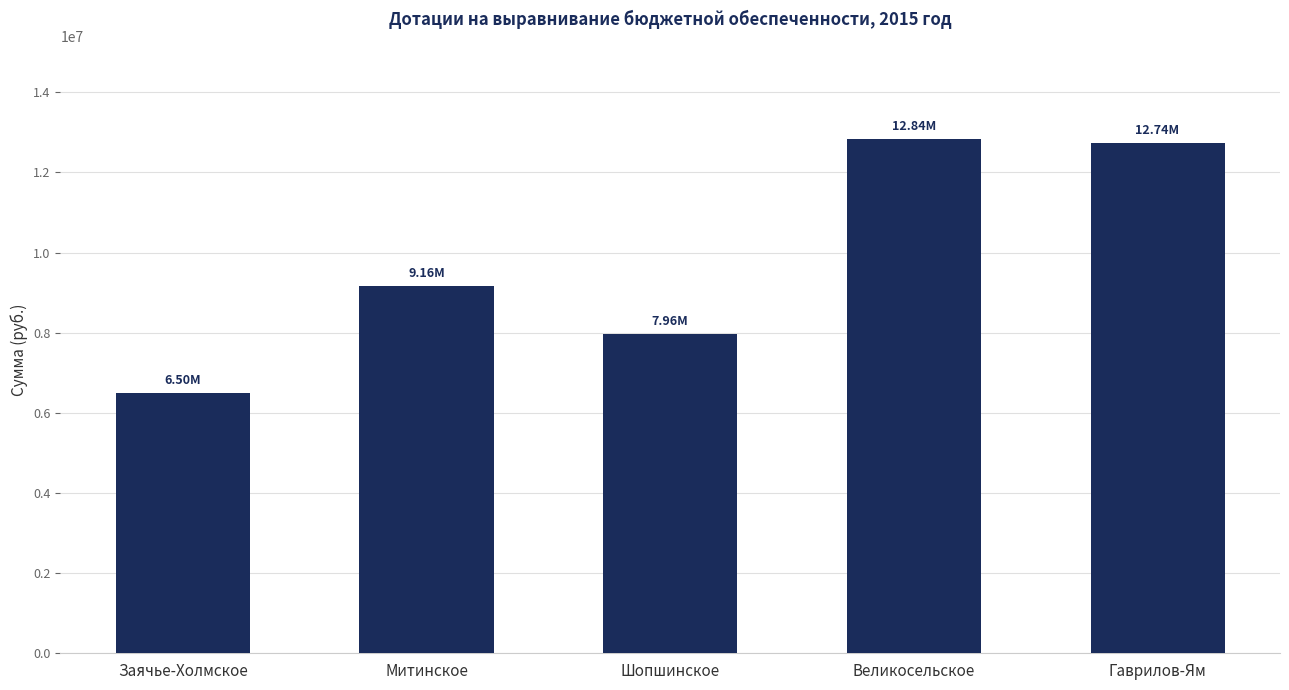

What is the sum of all values?

49209000